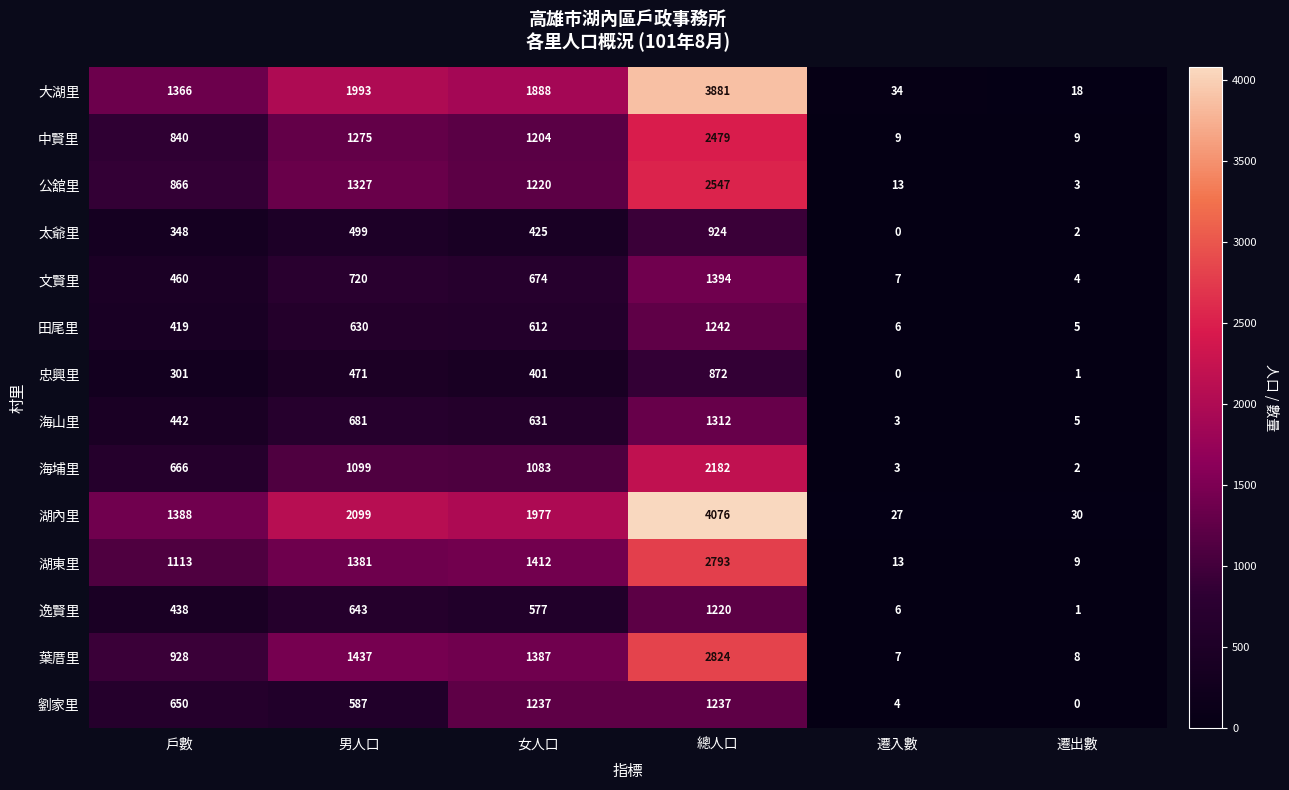

The 湖內里 series shows 1388 at 戶數. True or false?

True